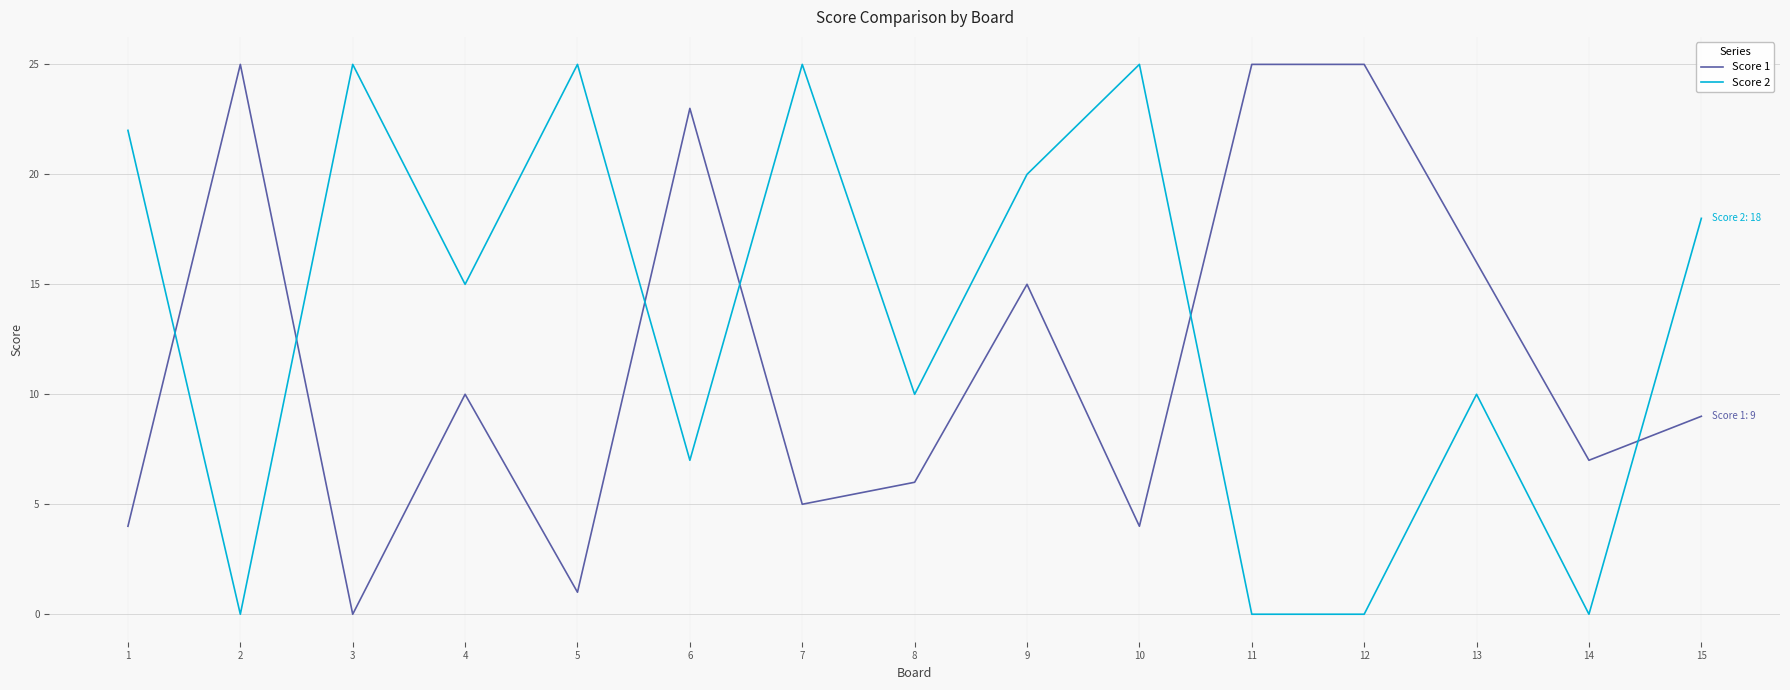

How many lines are shown in the chart?

2